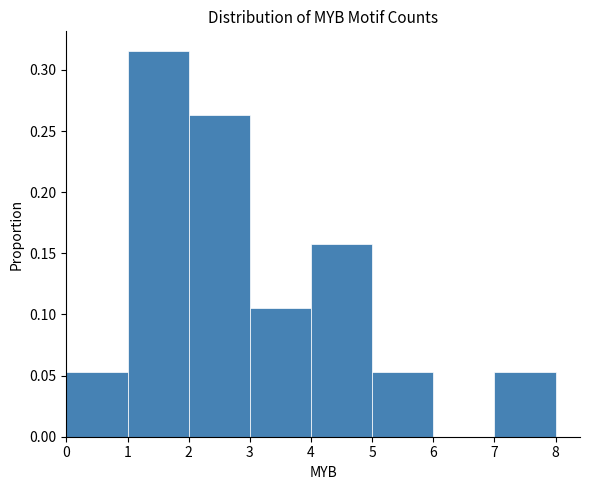

Reading left to right, list every bar in this chart as the range it spans on the x-axis followed by its height. The values are not printed on the chart, so give them approximately, as read against the axis.

0 to 1: 0.055
1 to 2: 0.315
2 to 3: 0.265
3 to 4: 0.105
4 to 5: 0.160
5 to 6: 0.055
6 to 7: 0
7 to 8: 0.055